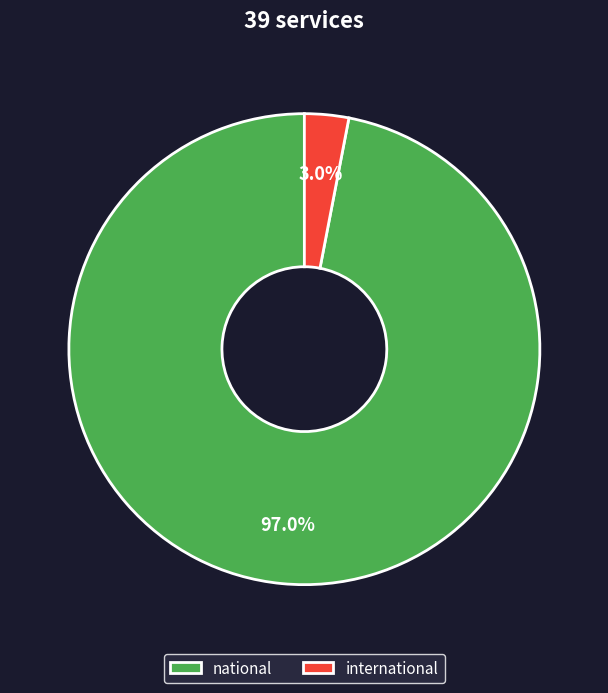

Between international and national, which is larger?

national